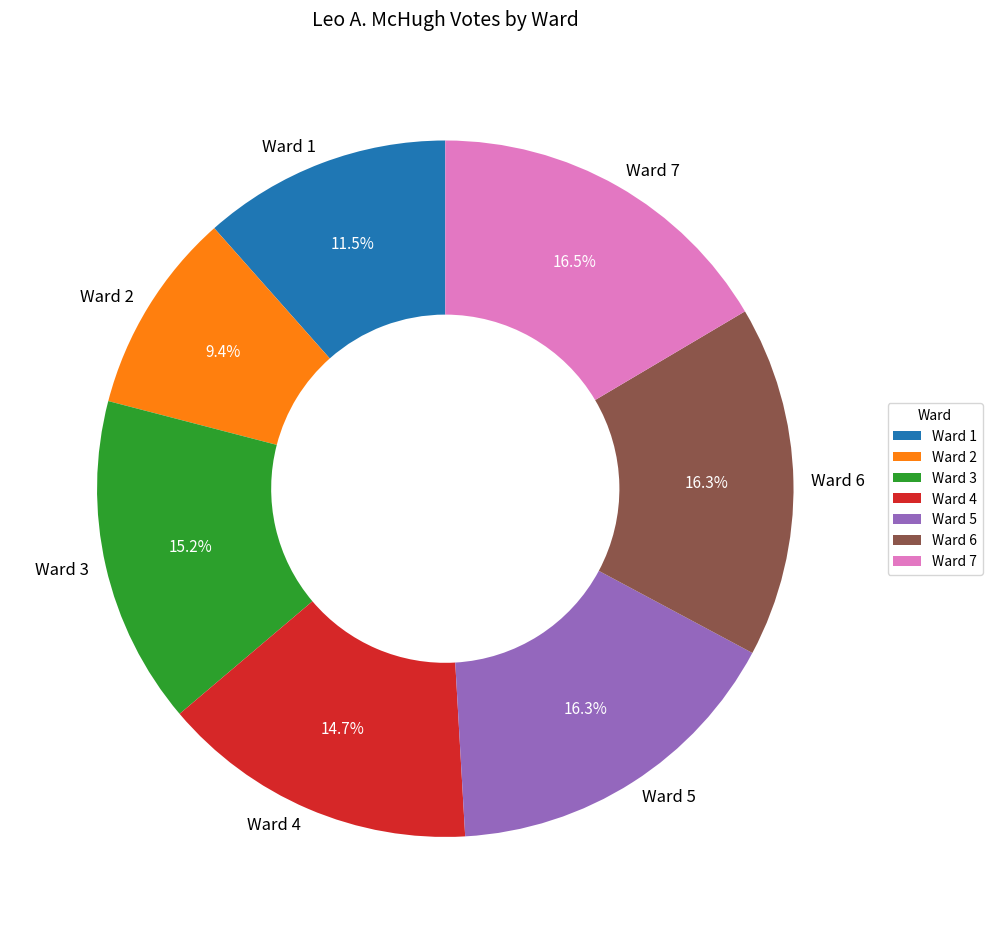

What percentage is NOT represented by Ward 1?

88.5%